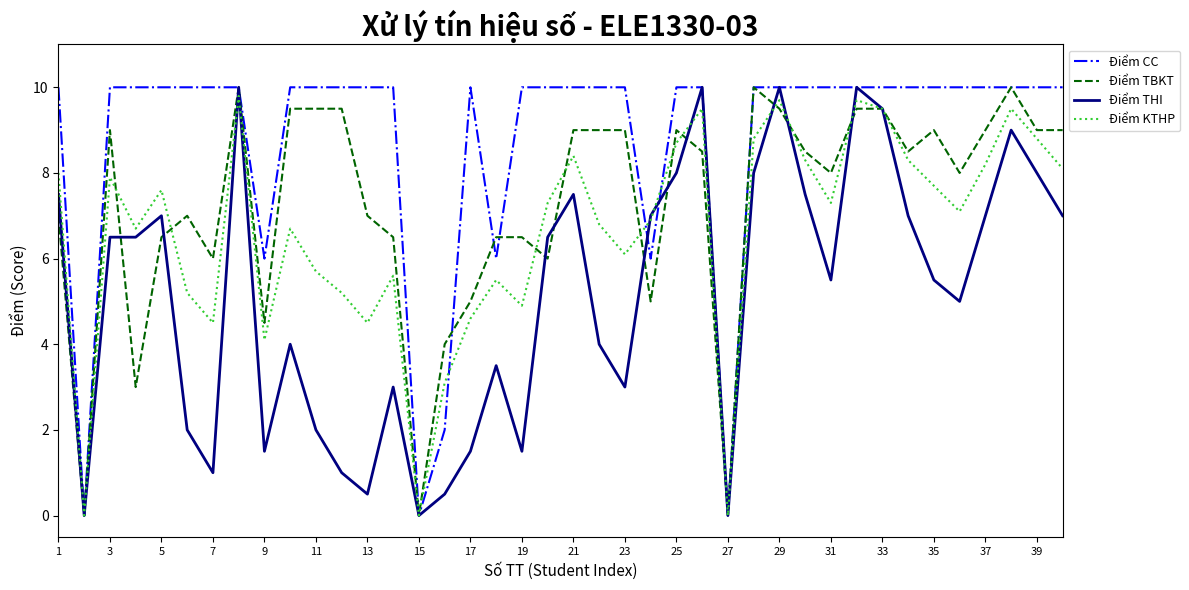

List the series in order of their overall mean, highest first.

Điểm CC, Điểm TBKT, Điểm KTHP, Điểm THI